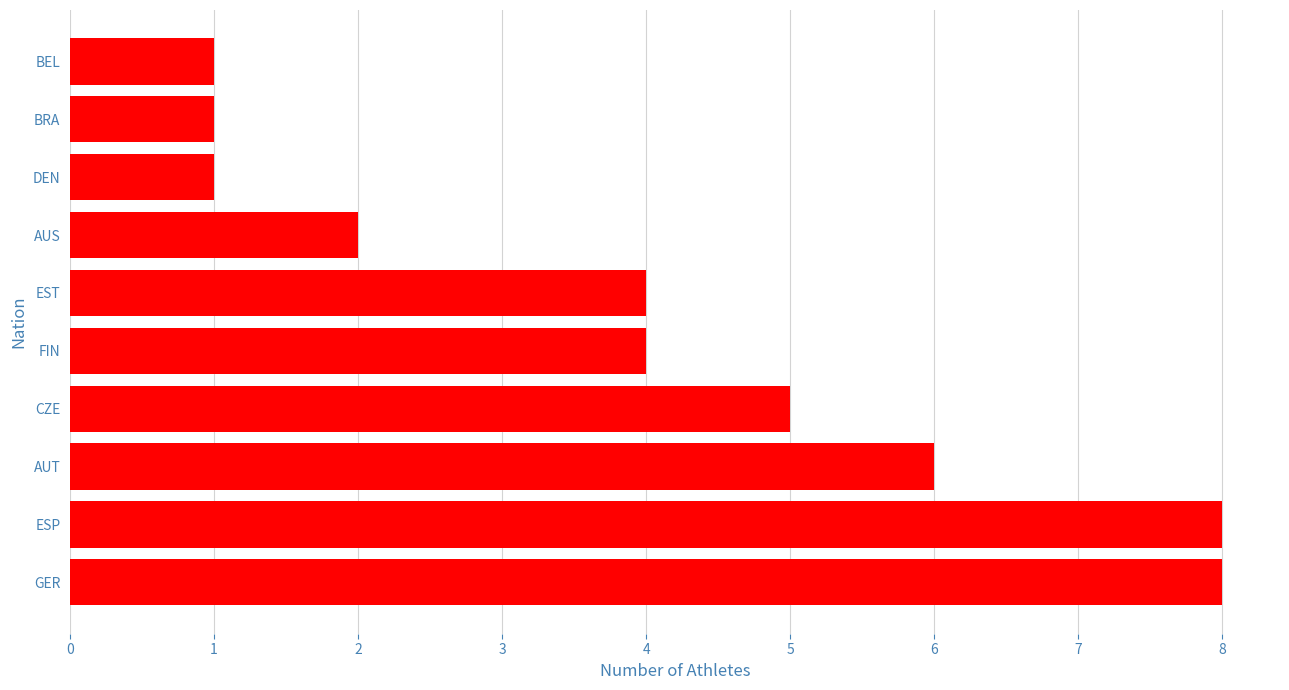

What is the difference between the maximum and minimum values?

7